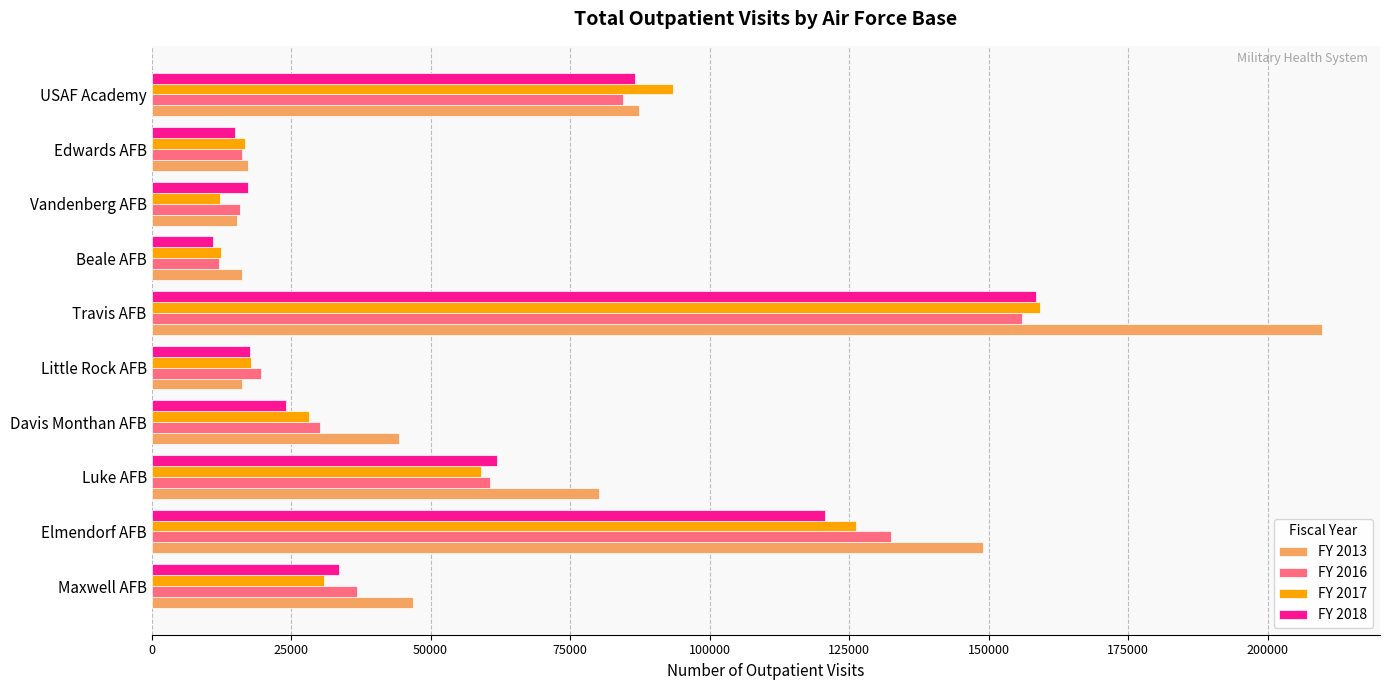

Is the value of FY 2018 at Travis AFB greater than the value of FY 2013 at Elmendorf AFB?

Yes